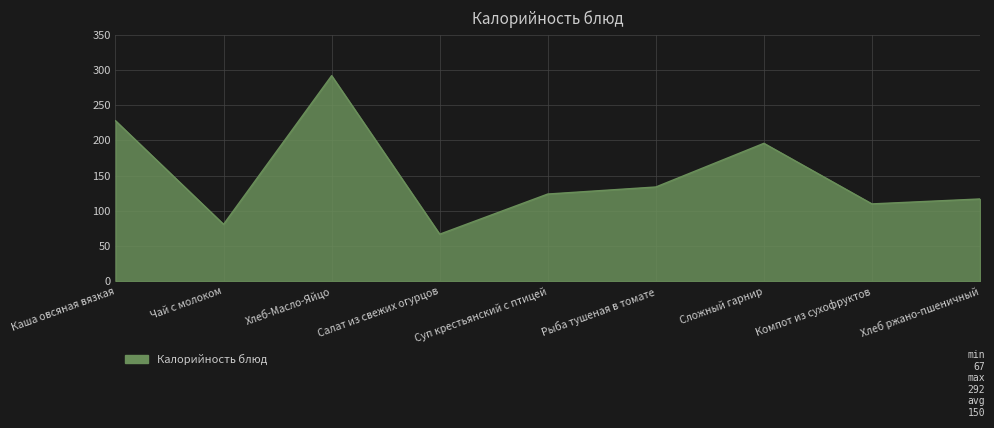

Read the value at Сложный гарнир.

196